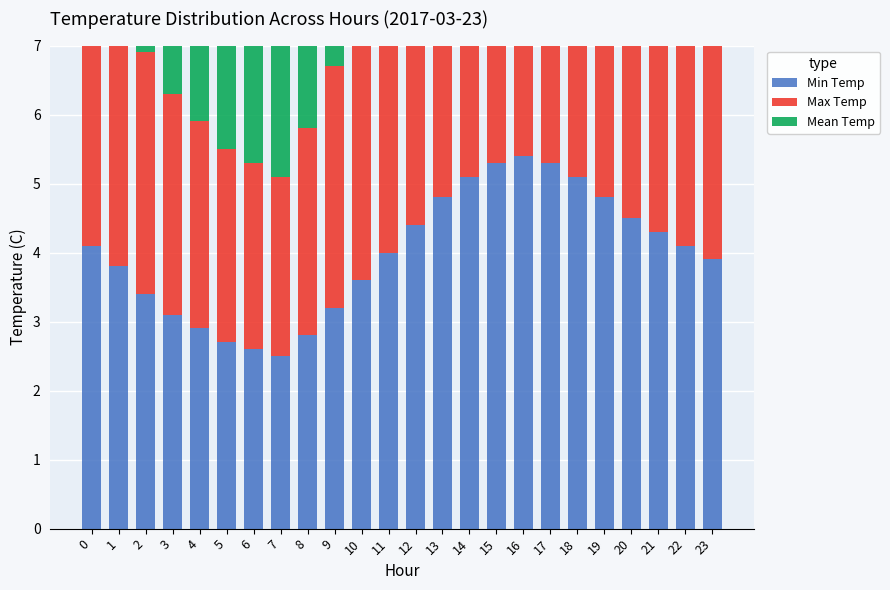

Reading left to right, extract all data points from this chart.

Min Temp: 0=4.1	1=3.8	2=3.4	3=3.1	4=2.9	5=2.7	6=2.6	7=2.5	8=2.8	9=3.2	10=3.6	11=4.0	12=4.4	13=4.8	14=5.1	15=5.3	16=5.4	17=5.3	18=5.1	19=4.8	20=4.5	21=4.3	22=4.1	23=3.9
Max Temp: 0=4.1	1=3.9	2=3.5	3=3.2	4=3.0	5=2.8	6=2.7	7=2.6	8=3.0	9=3.5	10=3.9	11=4.3	12=4.7	13=5.1	14=5.4	15=5.6	16=5.6	17=5.5	18=5.3	19=5.0	20=4.7	21=4.5	22=4.3	23=4.1
Mean Temp: 0=4.1	1=3.8	2=3.4	3=3.2	4=2.9	5=2.8	6=2.7	7=2.6	8=2.9	9=3.3	10=3.8	11=4.2	12=4.6	13=4.9	14=5.2	15=5.4	16=5.5	17=5.4	18=5.2	19=4.9	20=4.6	21=4.4	22=4.2	23=4.0